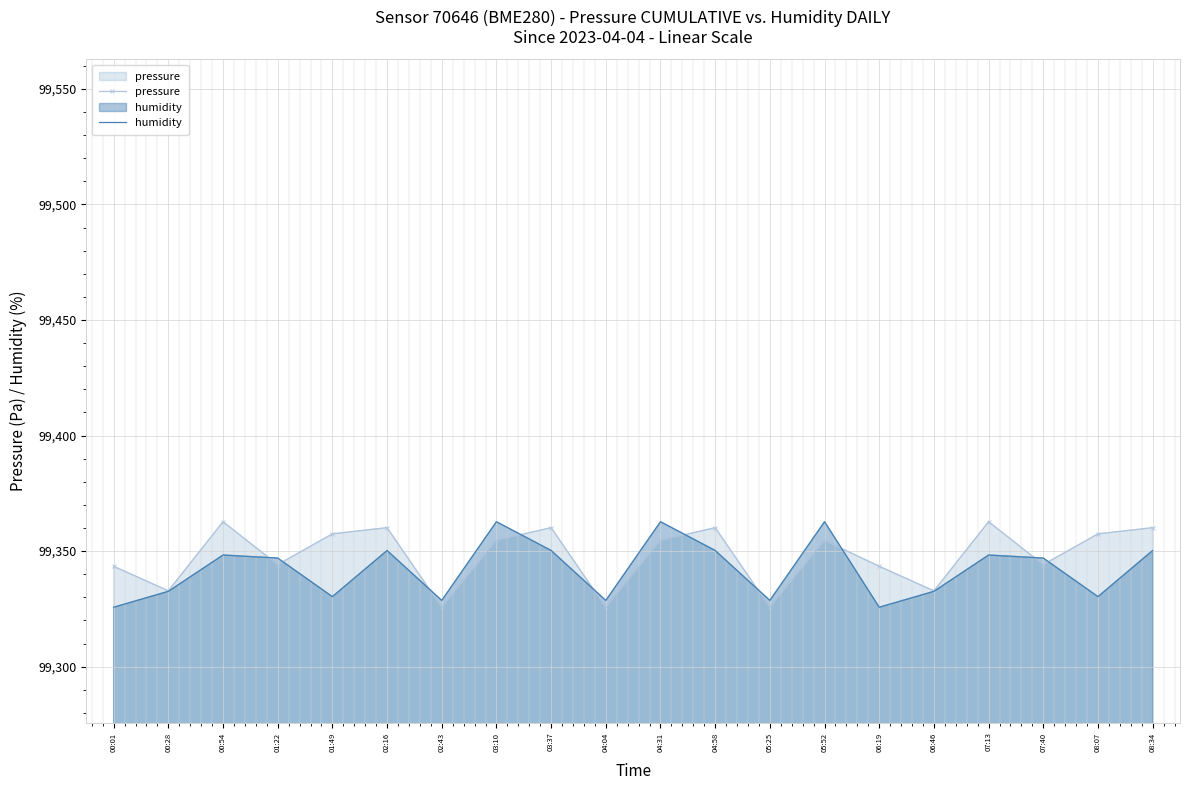

How many lines are shown in the chart?

2